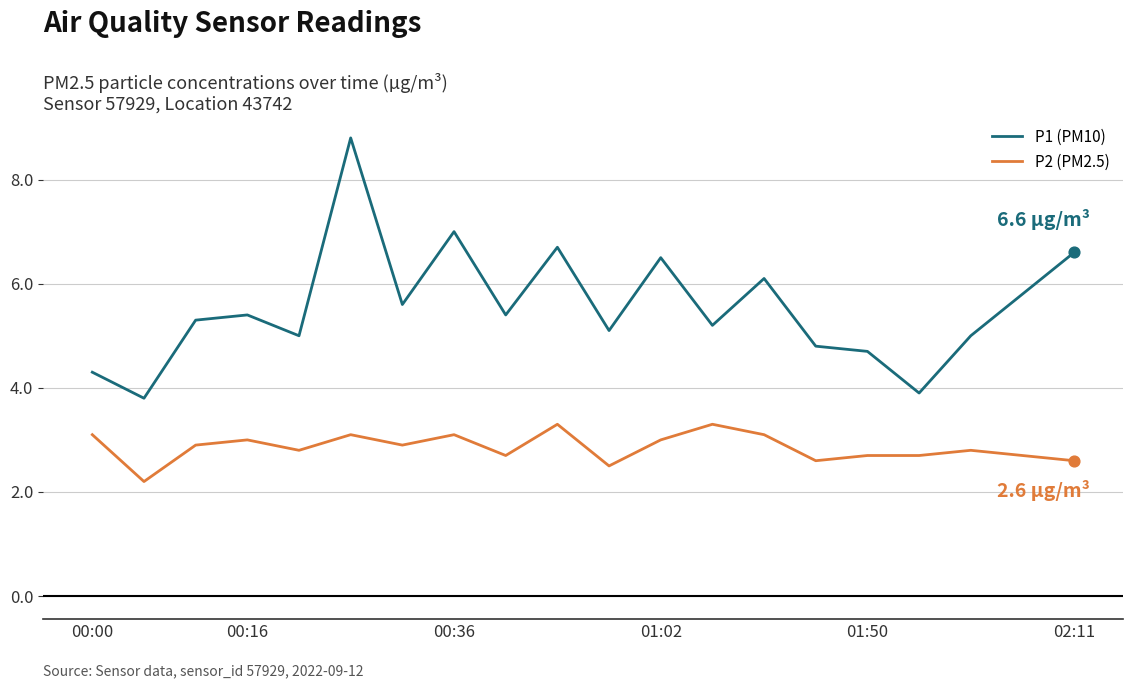

Which series has the largest range (max minus min)?

P1 (PM10)